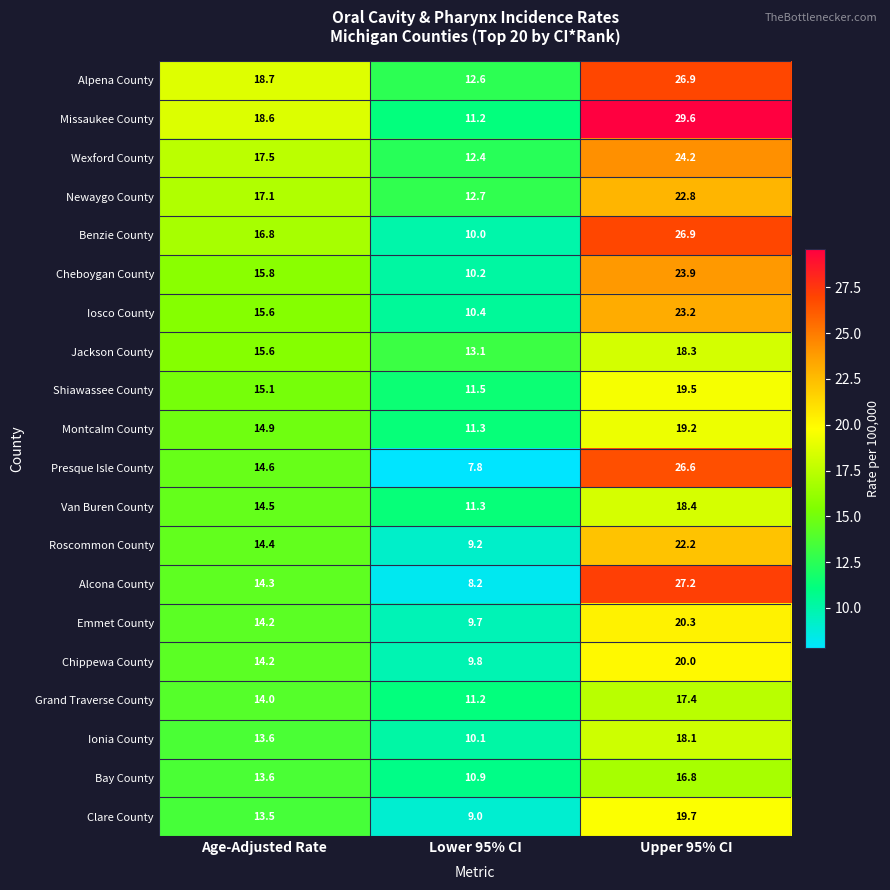

What is the approximate value of Bay County at Age-Adjusted Rate?

13.6